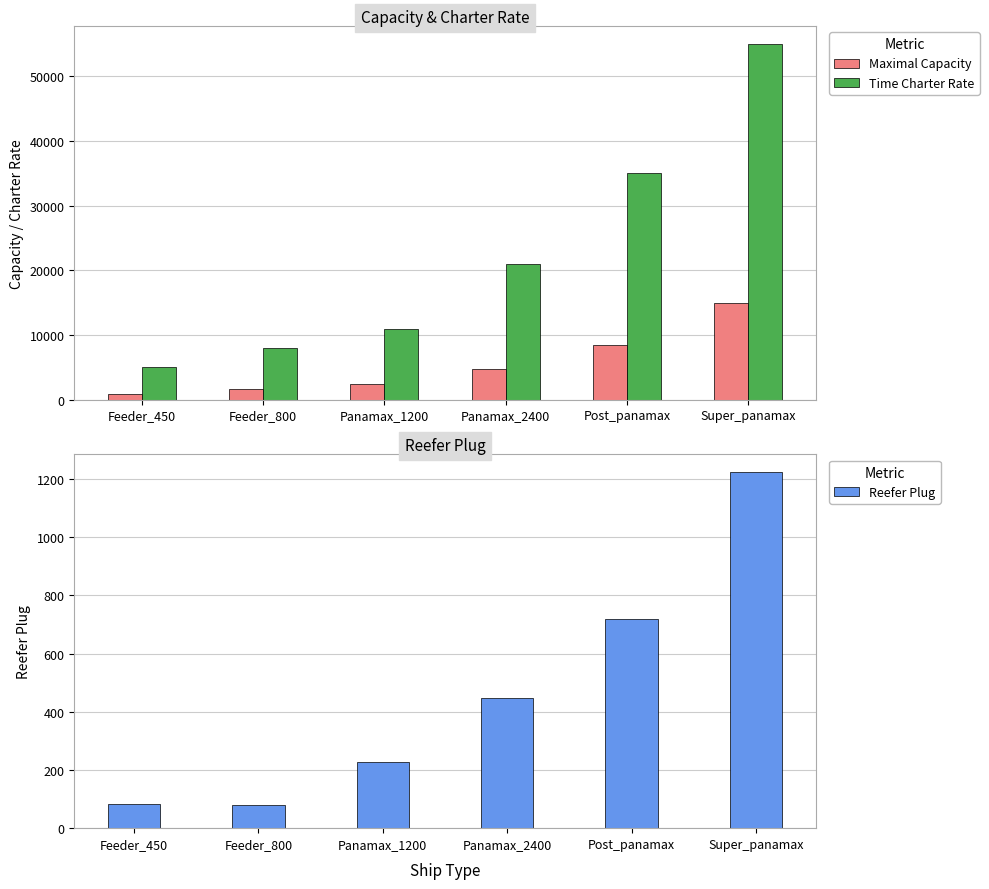

Reading left to right, what are all the values shown in this chart?

Maximal Capacity: Feeder_450=900	Feeder_800=1600	Panamax_1200=2400	Panamax_2400=4800	Post_panamax=8400	Super_panamax=15000
Time Charter Rate: Feeder_450=5000	Feeder_800=8000	Panamax_1200=11000	Panamax_2400=21000	Post_panamax=35000	Super_panamax=55000
Reefer Plug: Feeder_450=82	Feeder_800=81	Panamax_1200=227	Panamax_2400=447	Post_panamax=719	Super_panamax=1223